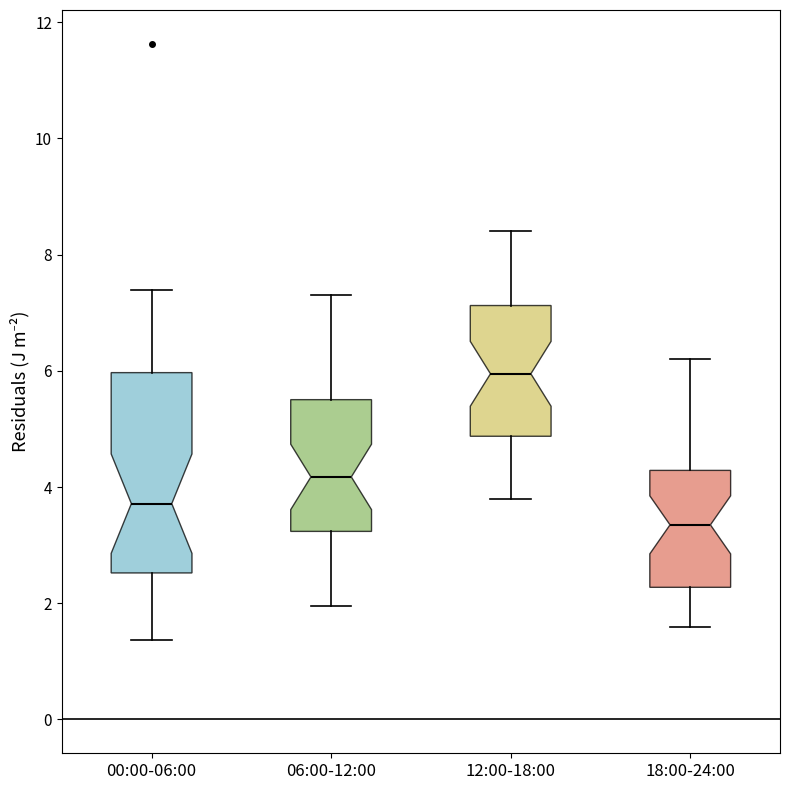

Which box's median line is the lowest?

18:00-24:00